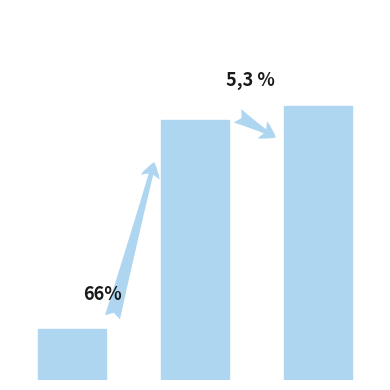

What is the value of the 1st bar from the left?

168